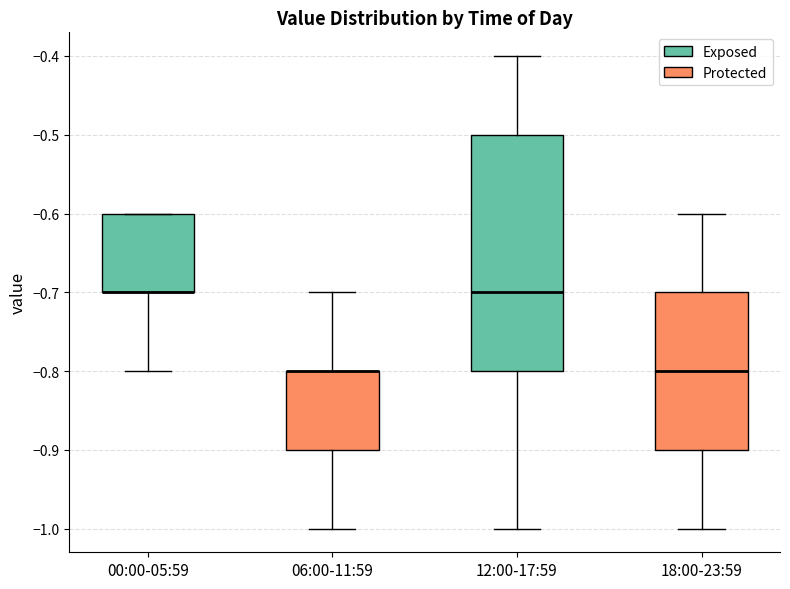

Where does the lower whisker of the box for 18:00-23:59 end on the y-axis? The values are not printed on the chart, so give them approximately, as read against the axis.

-1.0